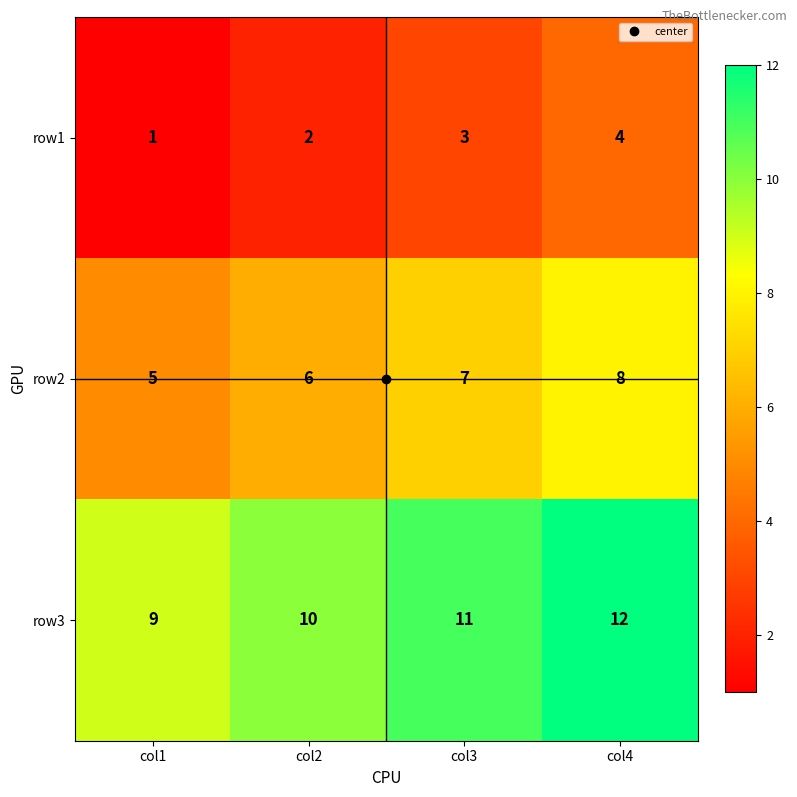

Count the row2 values in the range 6 to 8.

3